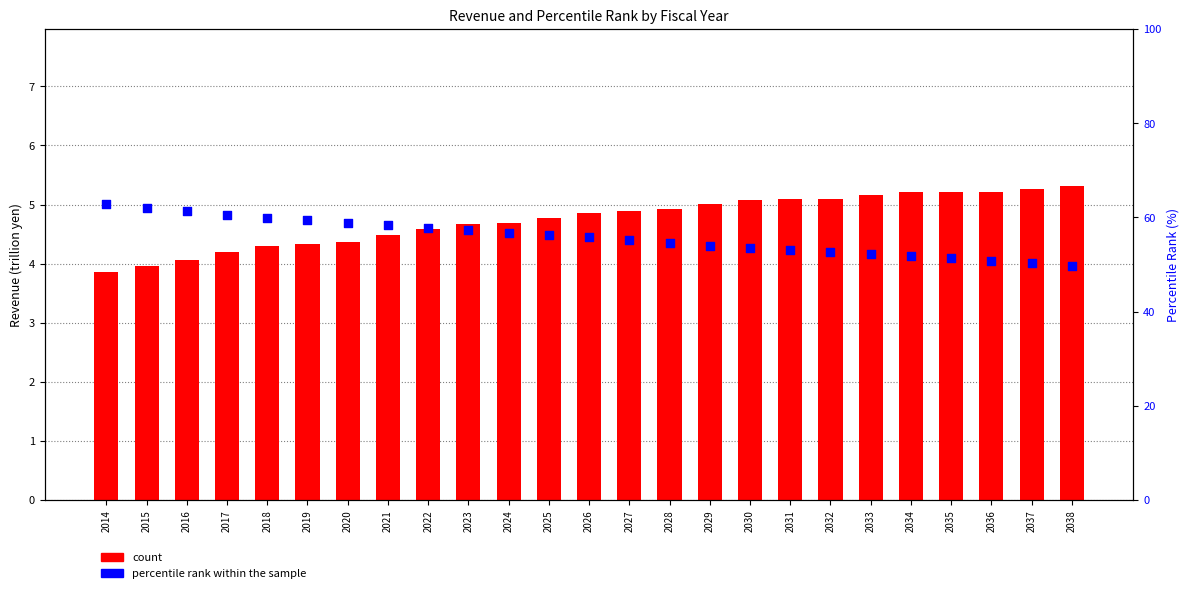

At which category is the sum across all series the highest?

2014